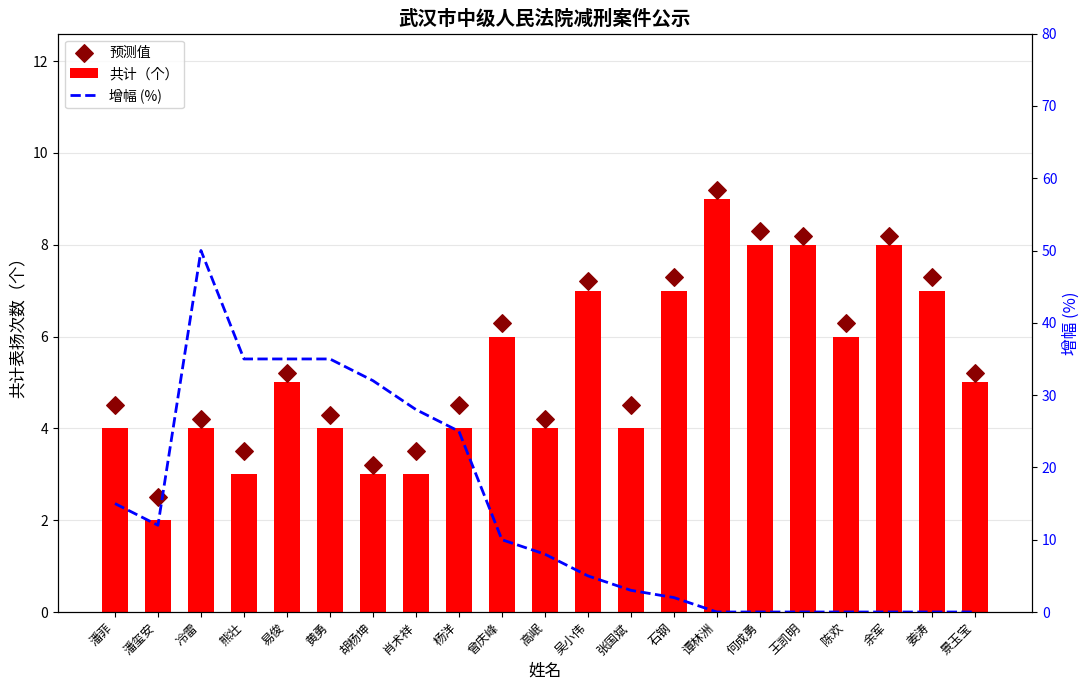

At how many categories does at least one series exceed 14?

8